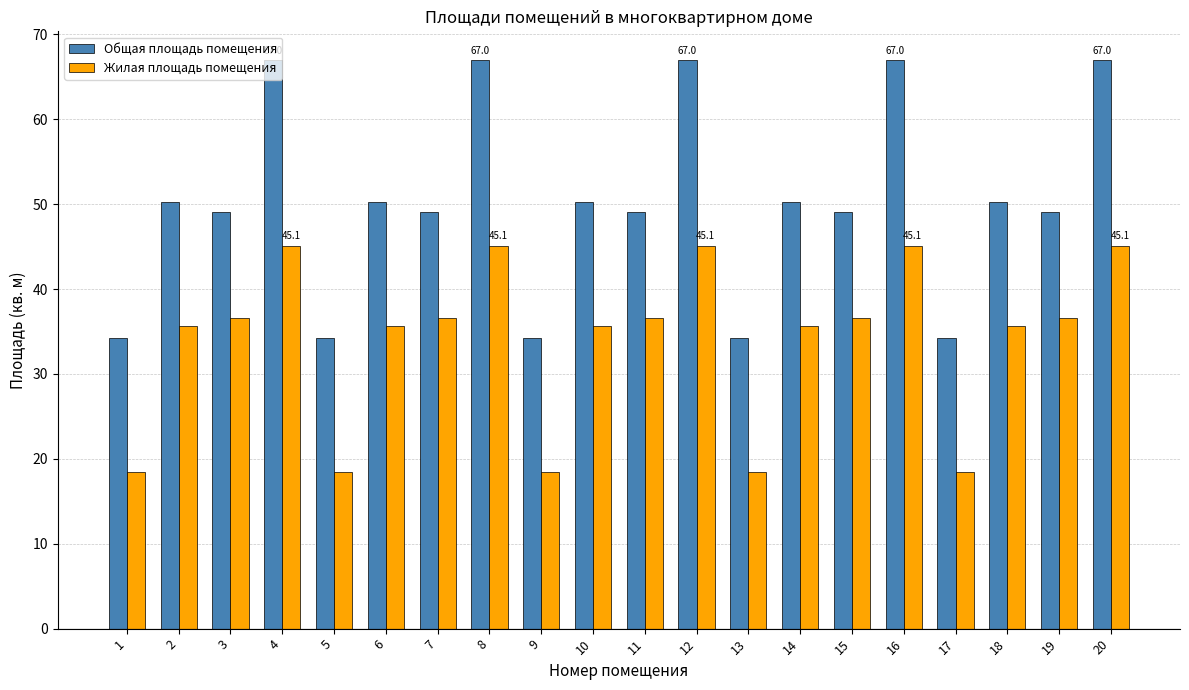

Where does the Общая площадь помещения series first go above 50?

2